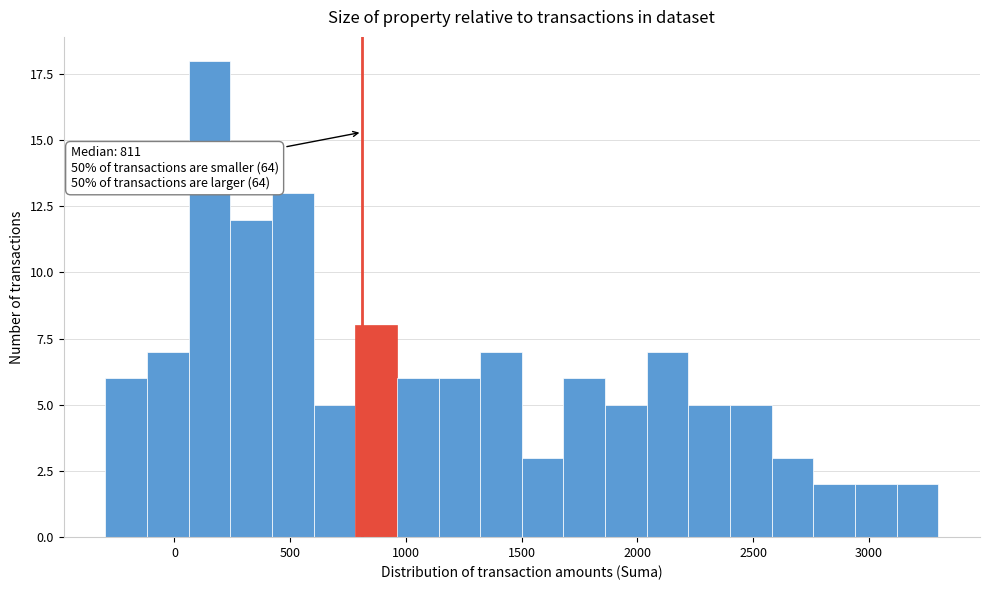

Around what value on the x-axis is the tallest bar? Give the approximate position of its centre, as read against the axis.

150